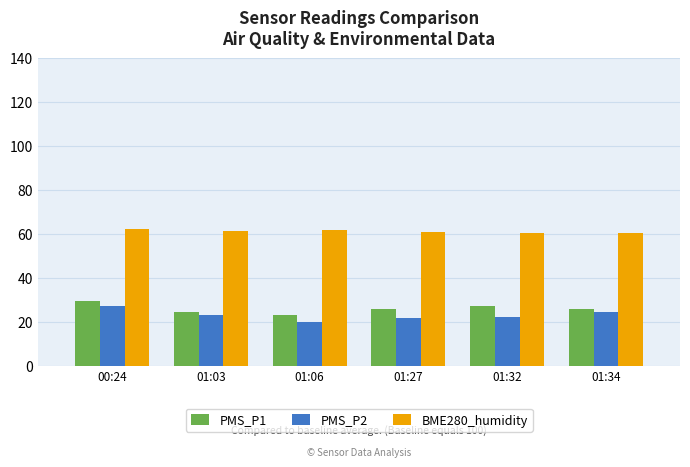

What is the sum of the BME280_humidity values at 01:06 and 01:27?

122.5